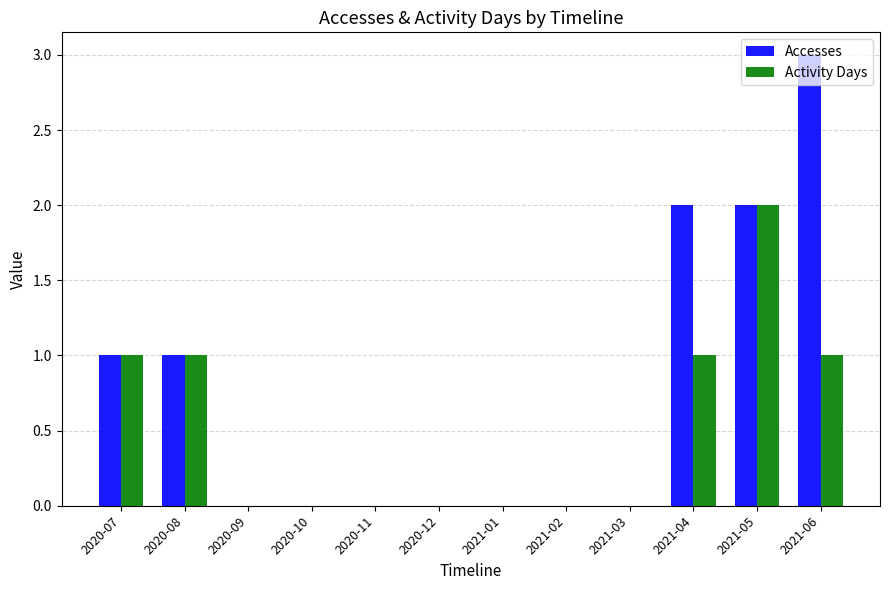

Reading left to right, transcribe all the data shown in this chart.

Accesses: 1	1	0	0	0	0	0	0	0	2	2	3
Activity Days: 1	1	0	0	0	0	0	0	0	1	2	1